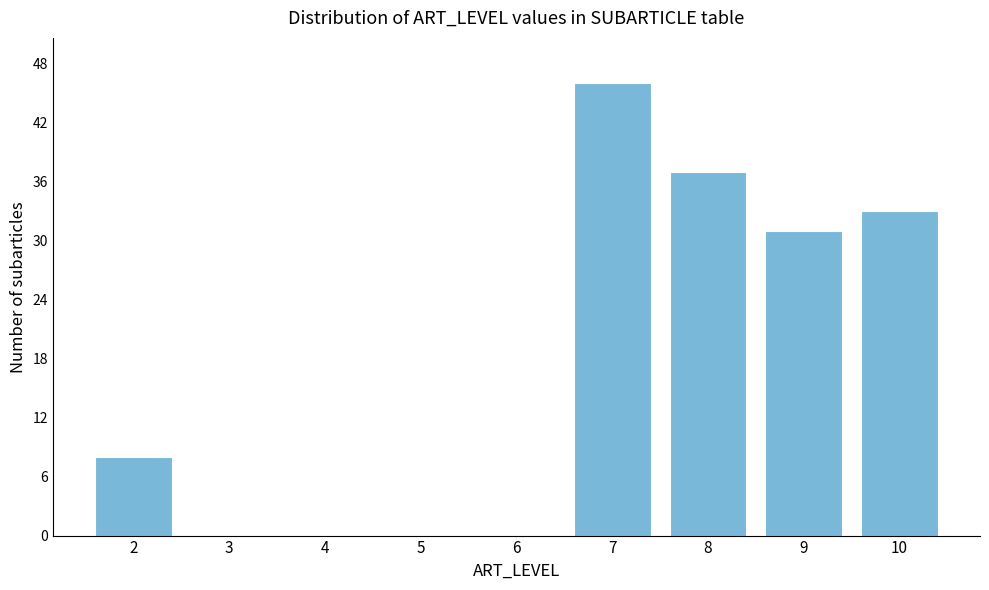

Reading left to right, extract all data points from this chart.

2=8	3=0	4=0	5=0	6=0	7=46	8=37	9=31	10=33